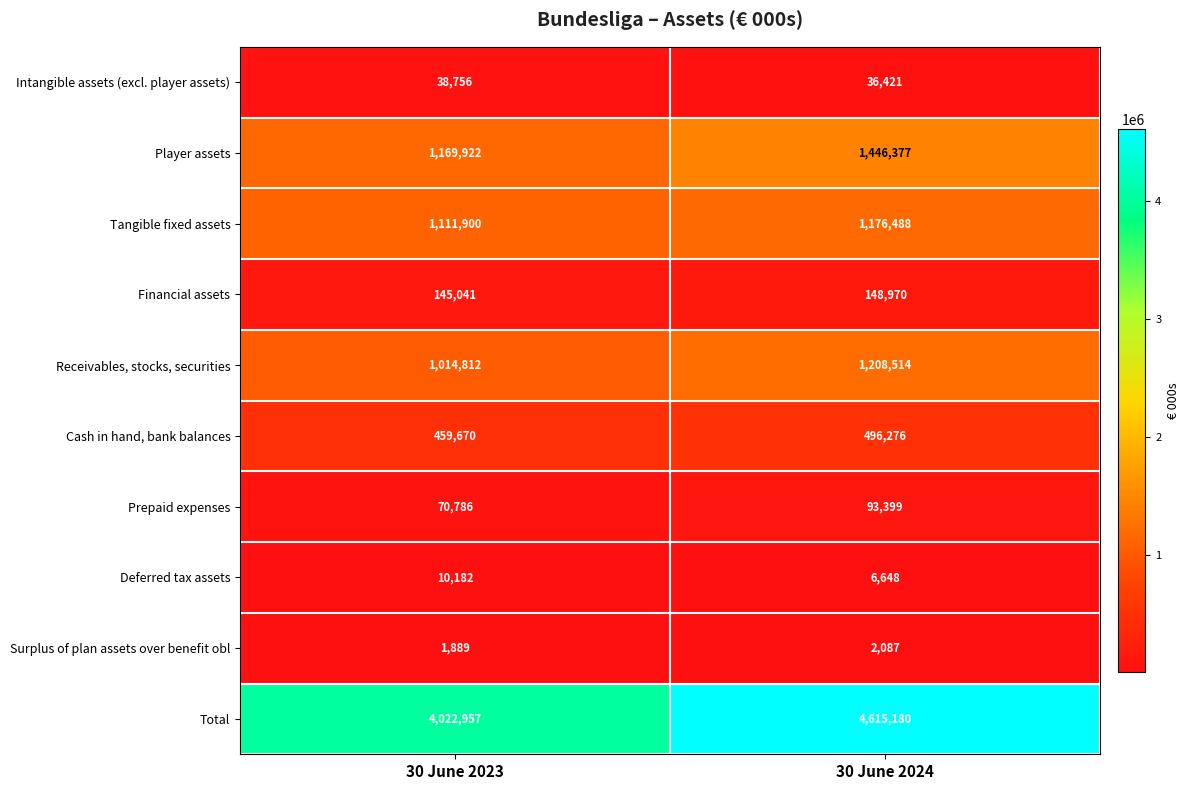

What is the total value across all series at 30 June 2024?

9230360